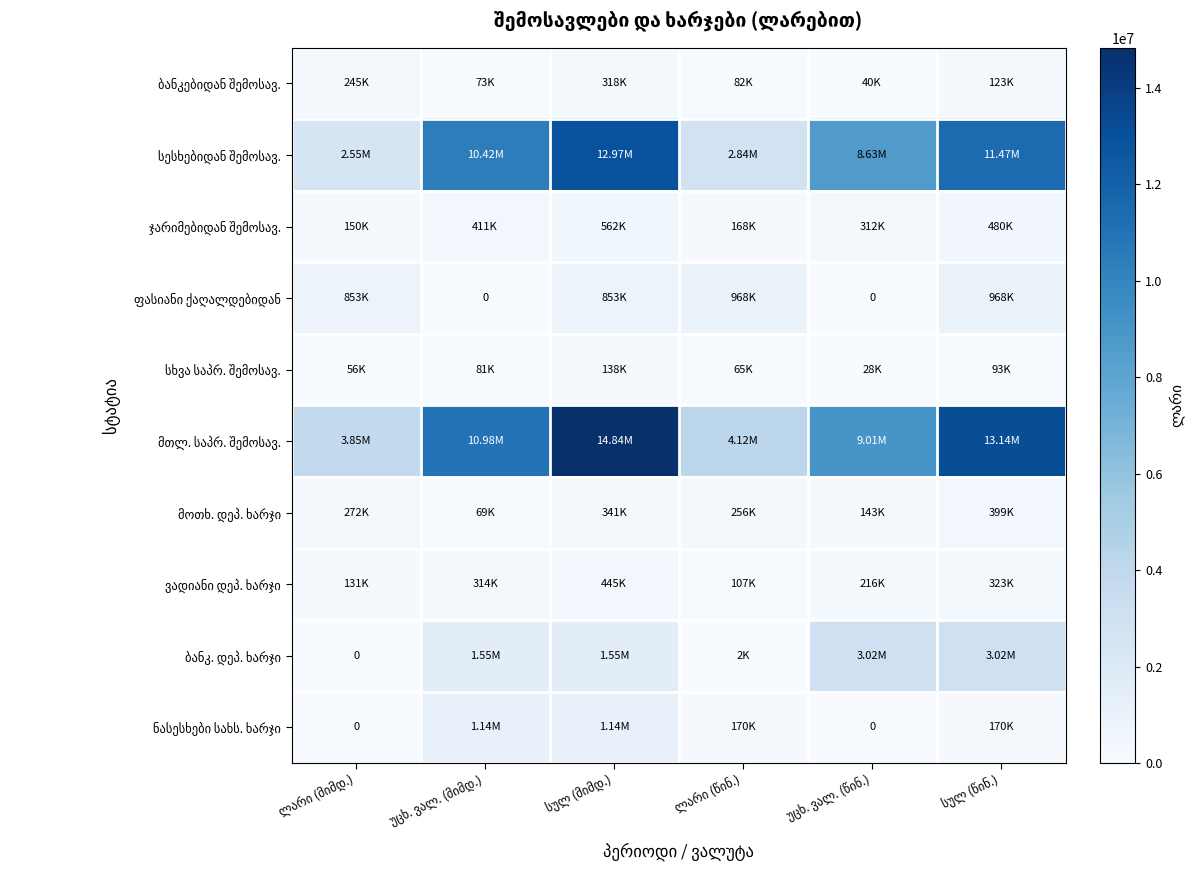

What is the difference between the second highest and second lowest values in the მთლ. საპრ. შემოსავ. series?

9011857